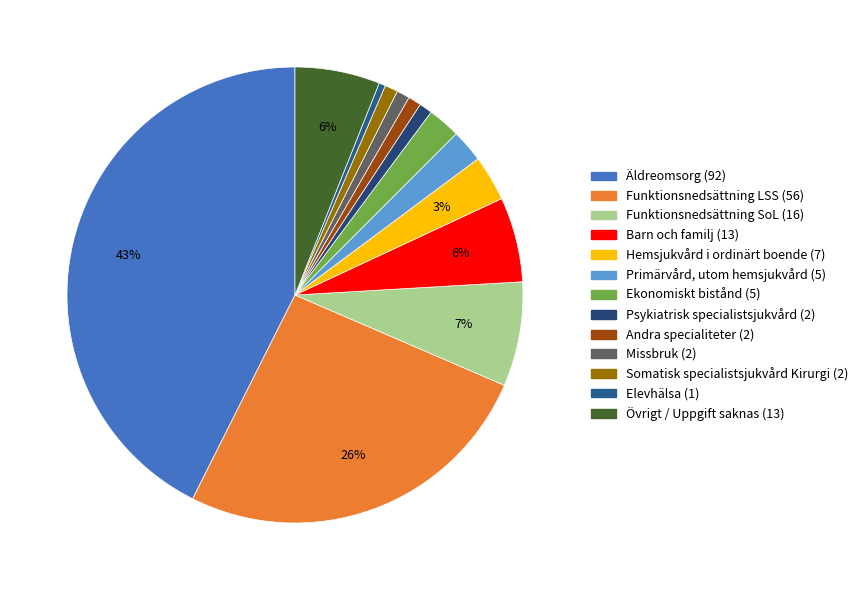

Does any single category account for the majority?

No